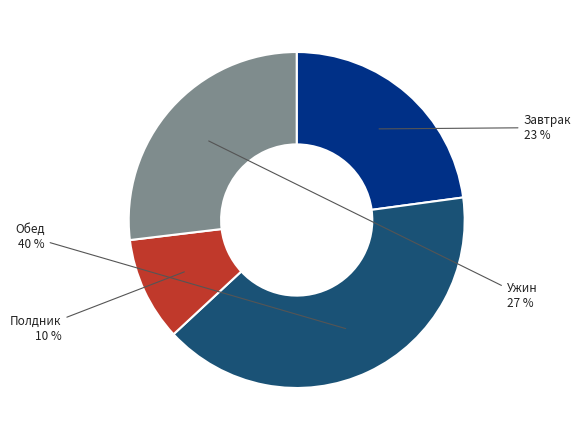

Does any single category account for the majority?

No